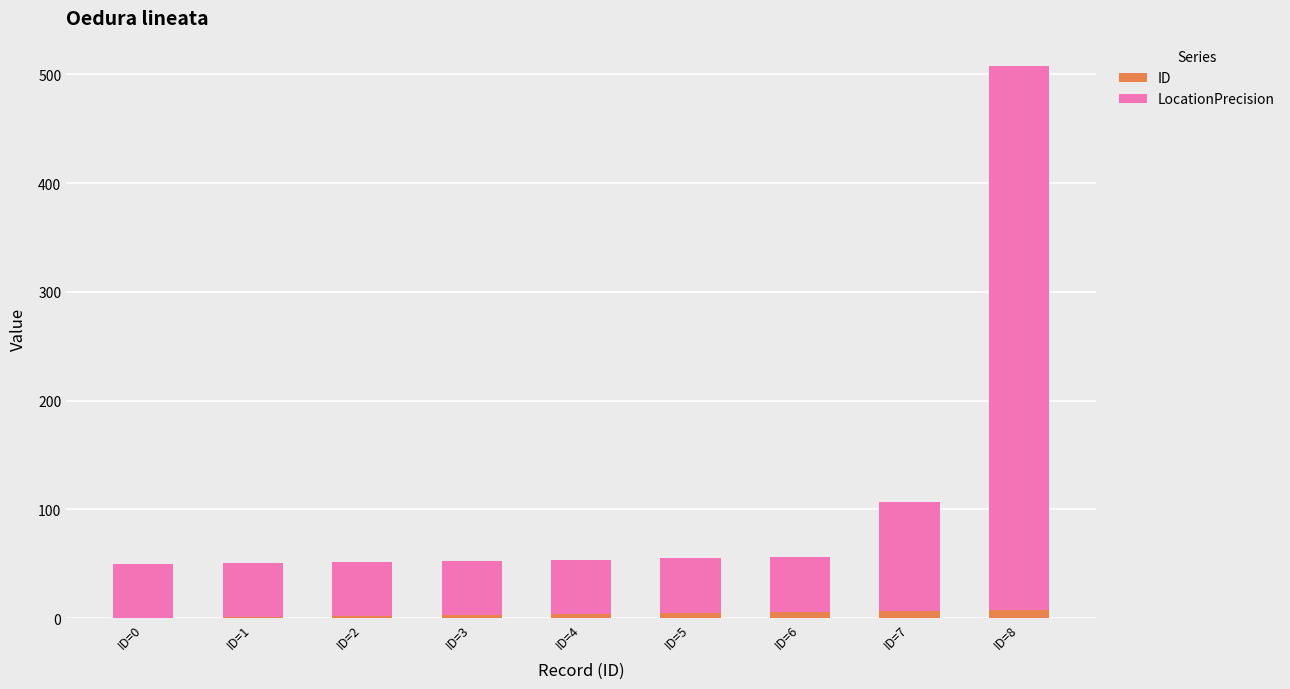

At which category is the sum across all series the highest?

ID=8